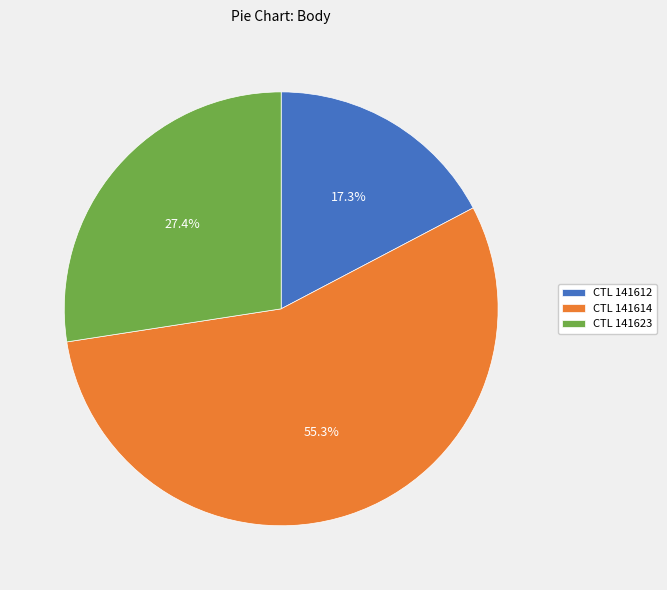

To the nearest percent, what is the difference between the largest and smallest slice percentages?

38%